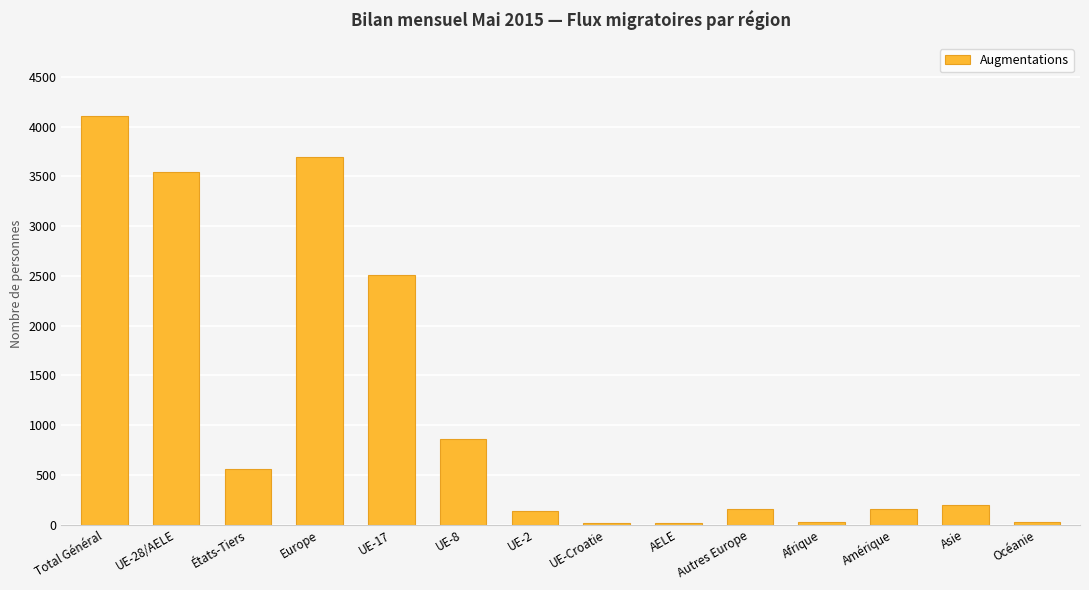

Which label corresponds to the largest value in the chart?

Total Général